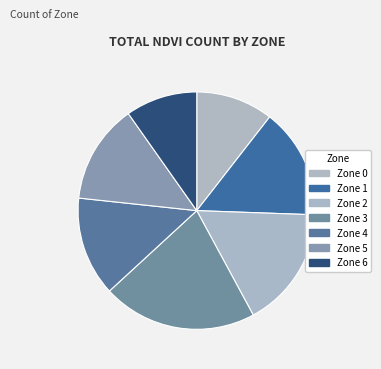

How many slices are in this pie chart?

7